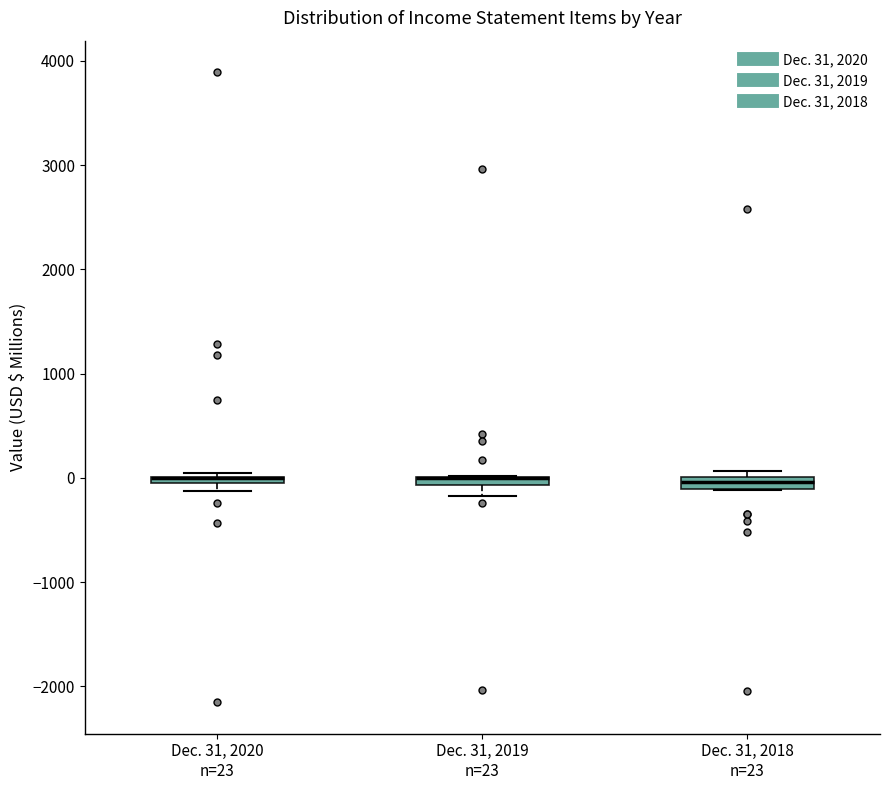

Where is the upper edge of the box for Dec. 31, 2020 n=23 on the y-axis? The values are not printed on the chart, so give them approximately, as read against the axis.

0